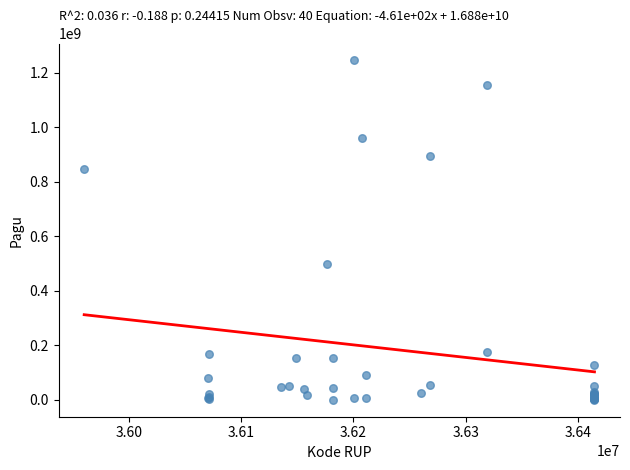

What Y value in the scatter plot is closest to 622840000?

499932000